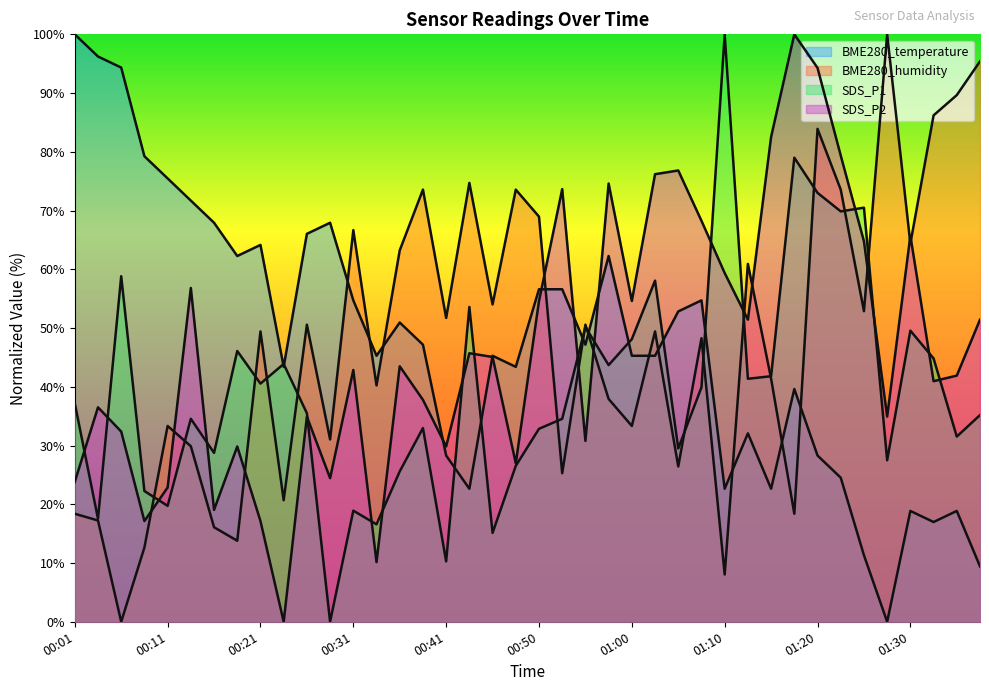

How many values in SDS_P2 are above zero?

39